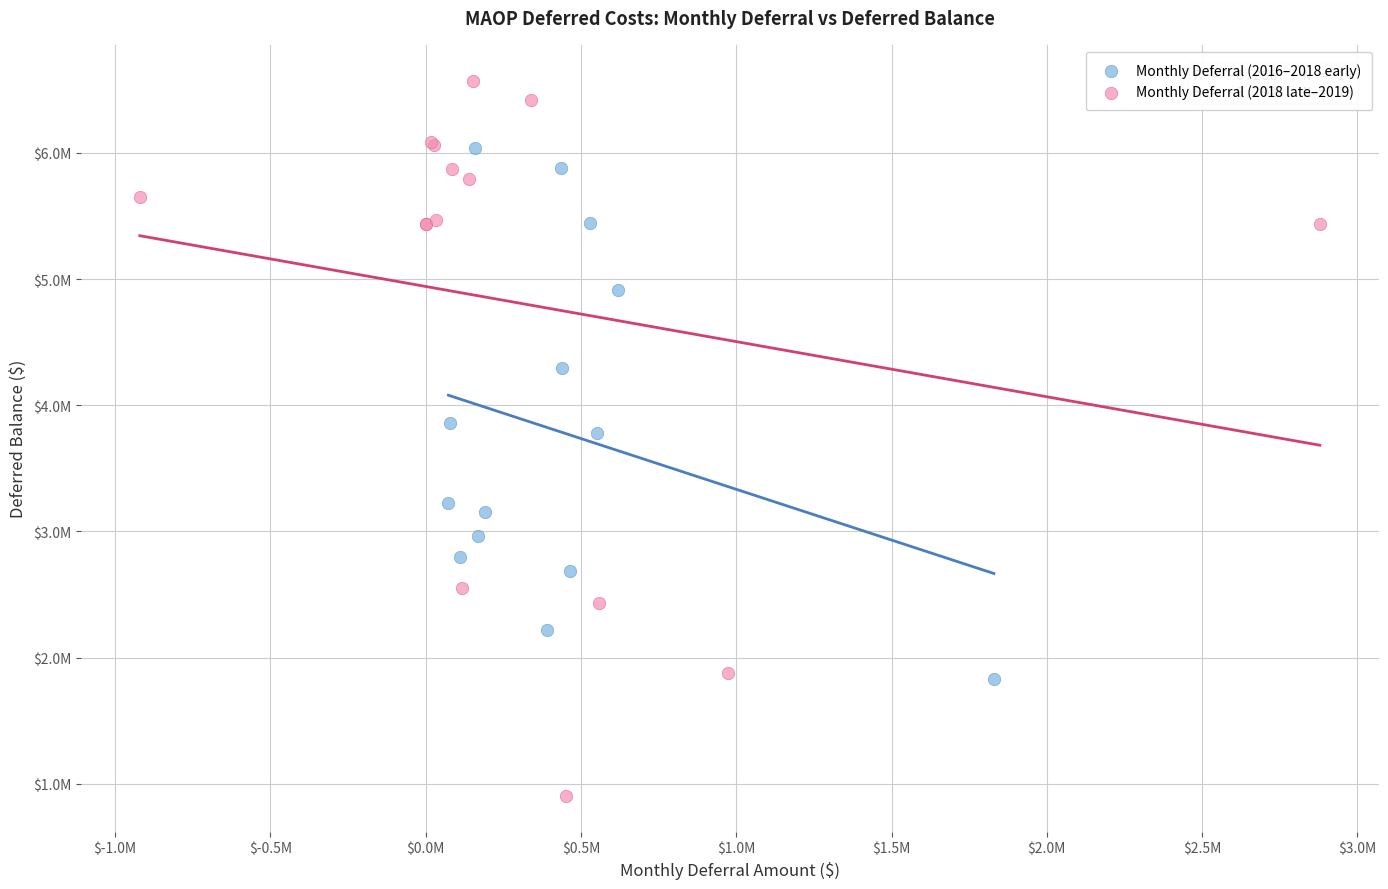

Which series has the largest Y range (max minus min)?

Monthly Deferral (2018 late–2019)